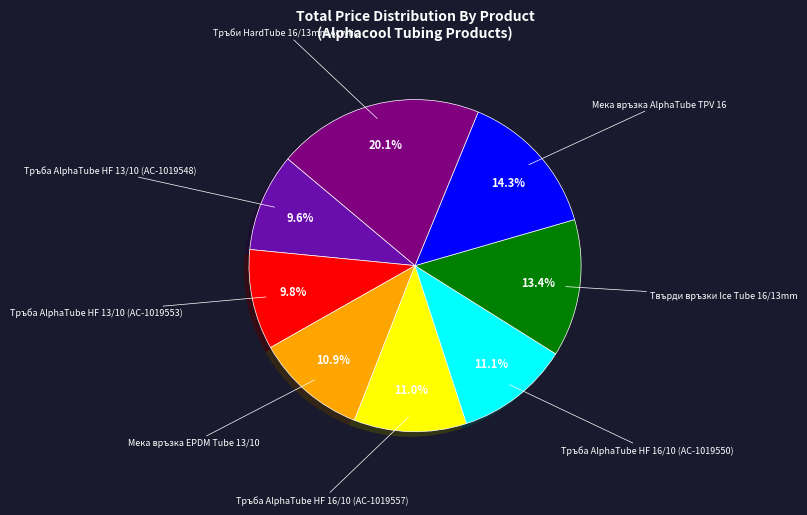

Is there a majority slice in this chart?

No